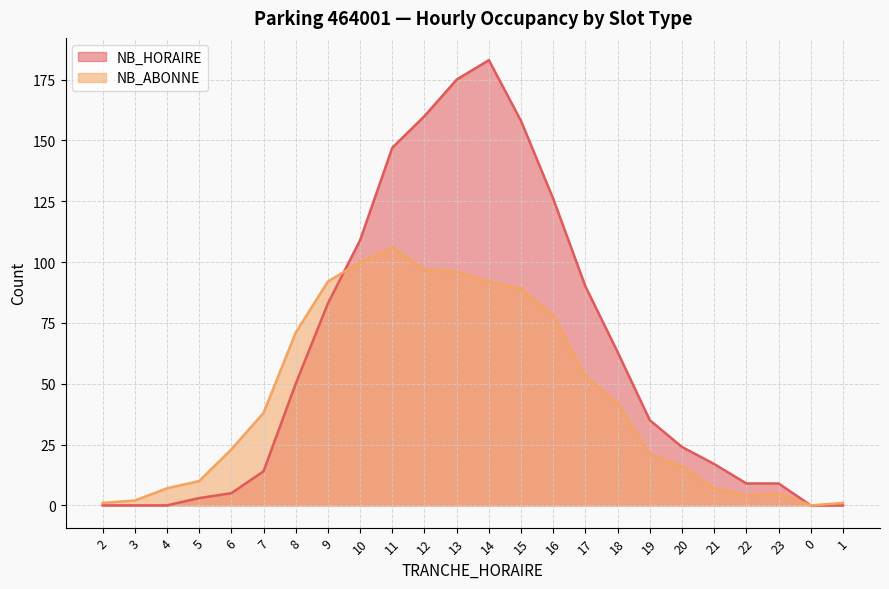

At which category does NB_HORAIRE reach its first local peak?

14